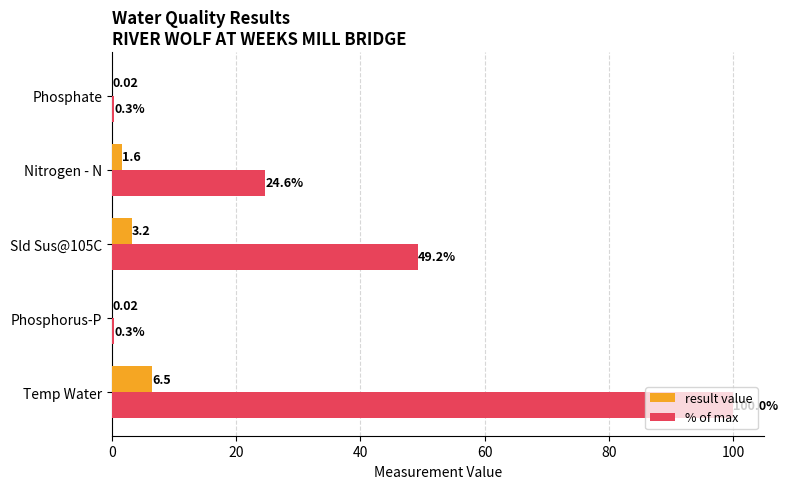

Which category has the highest value across all series?

Temp Water